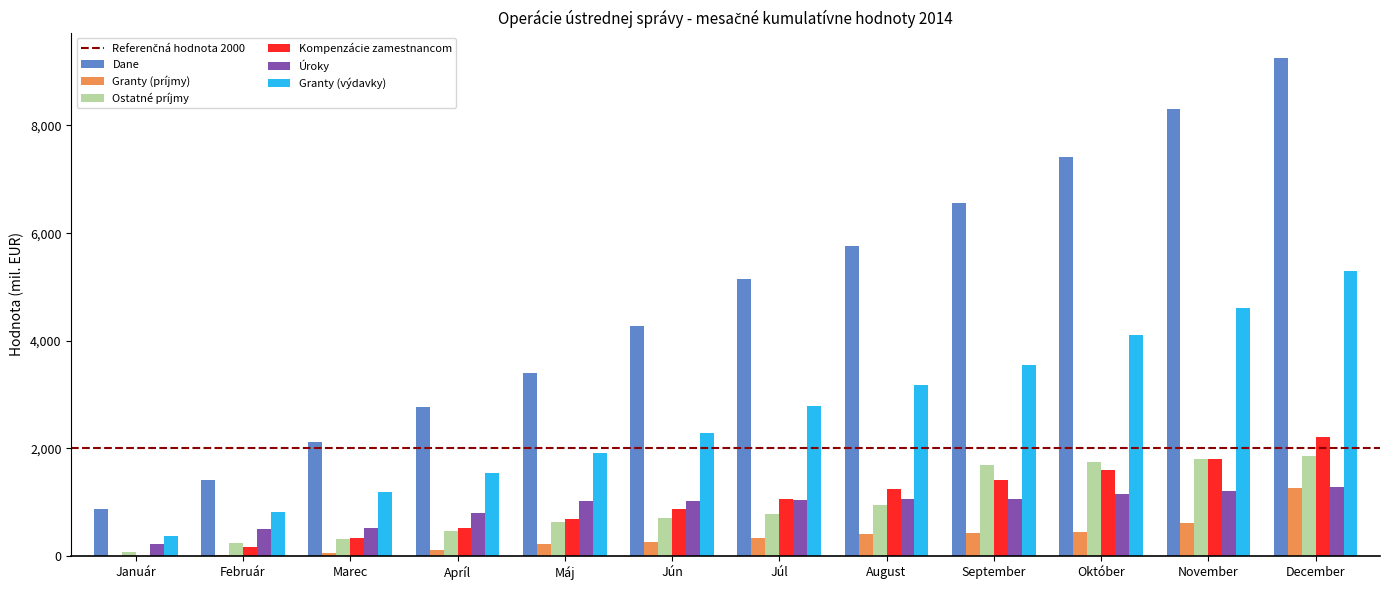

At which label does Granty (výdavky) reach its peak?

December